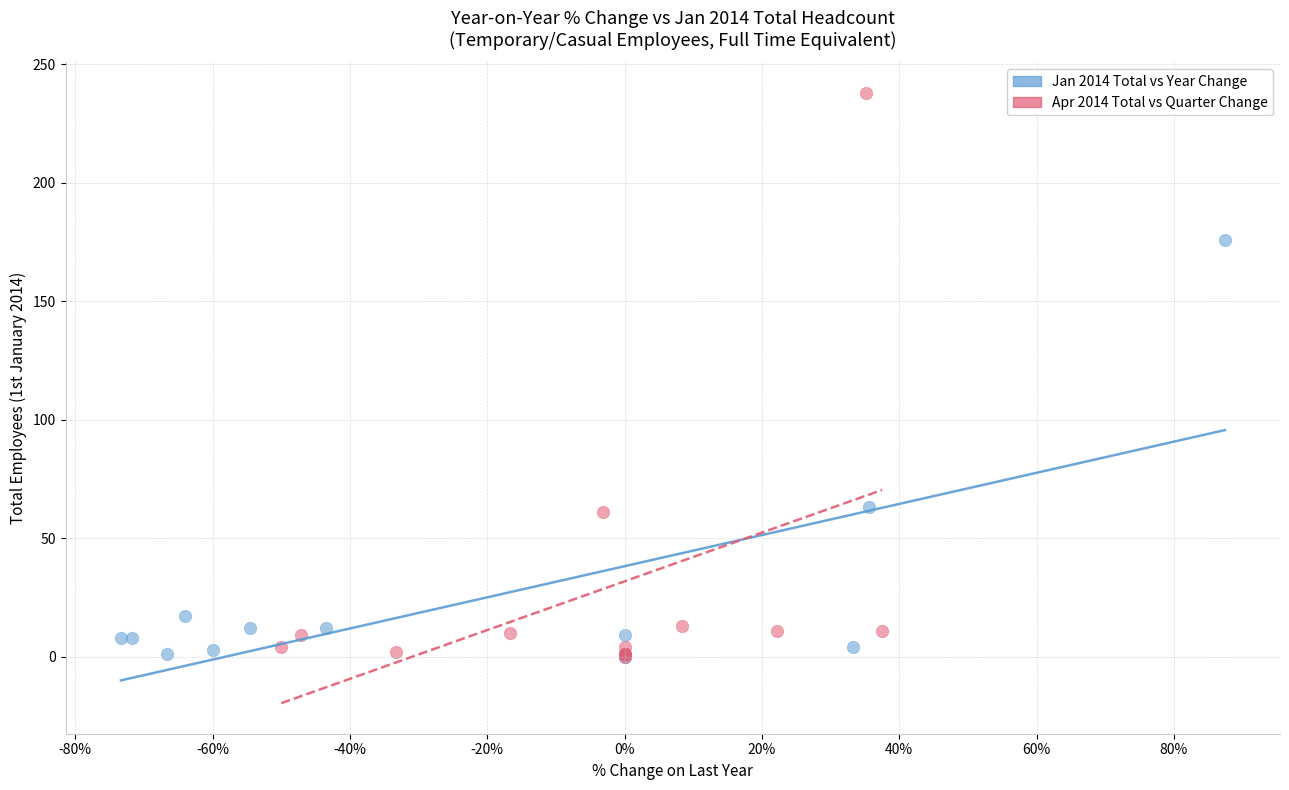

Which series contains the highest Y value?

Apr 2014 Total vs Quarter Change